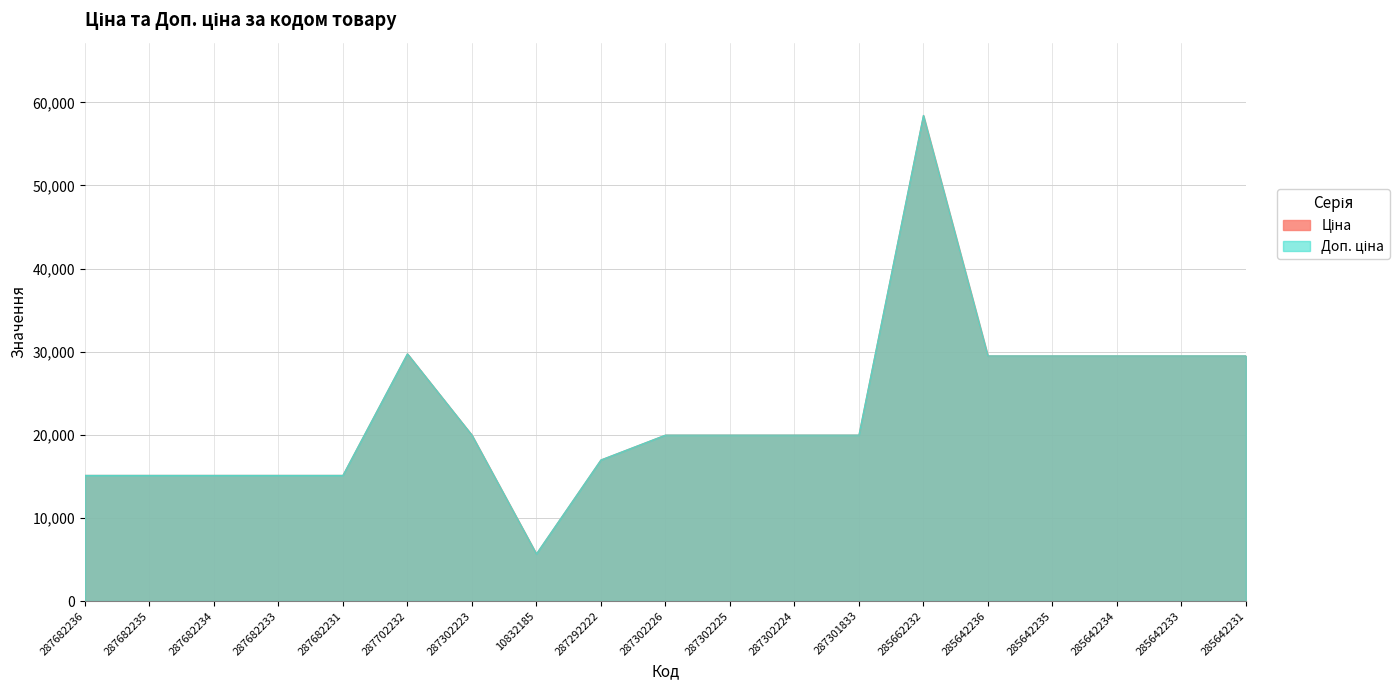

At which category does the chart reach its minimum across all series?

10832185